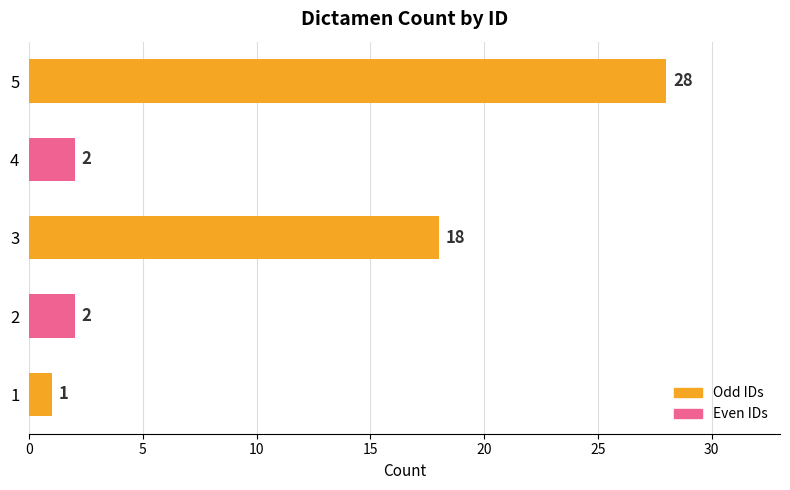

Which category has the highest value across all series?

5